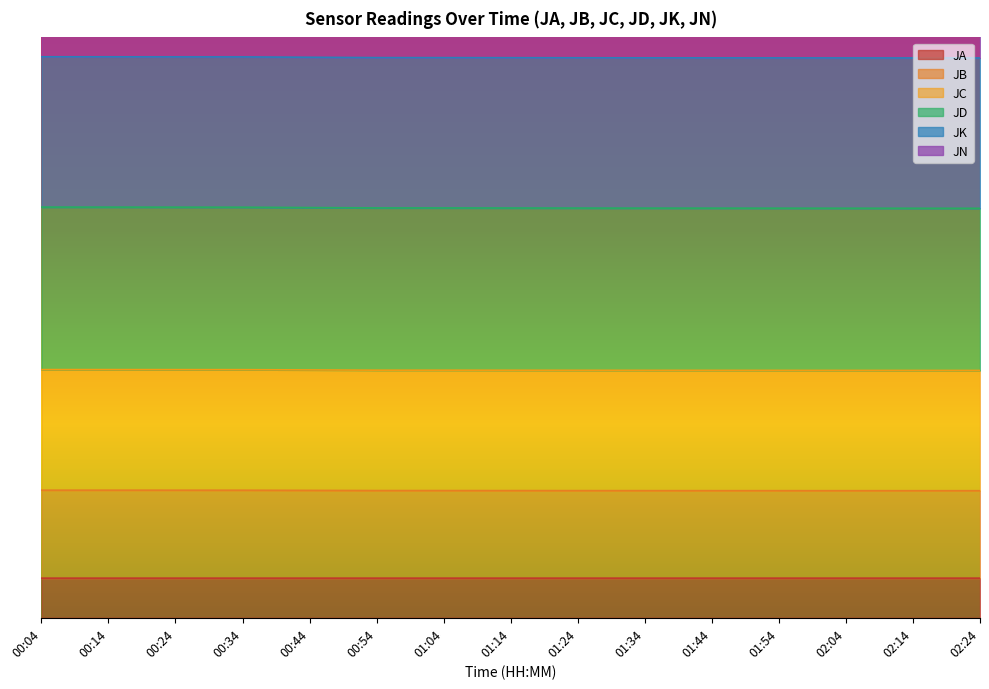

At which category is the sum across all series the highest?

00:04